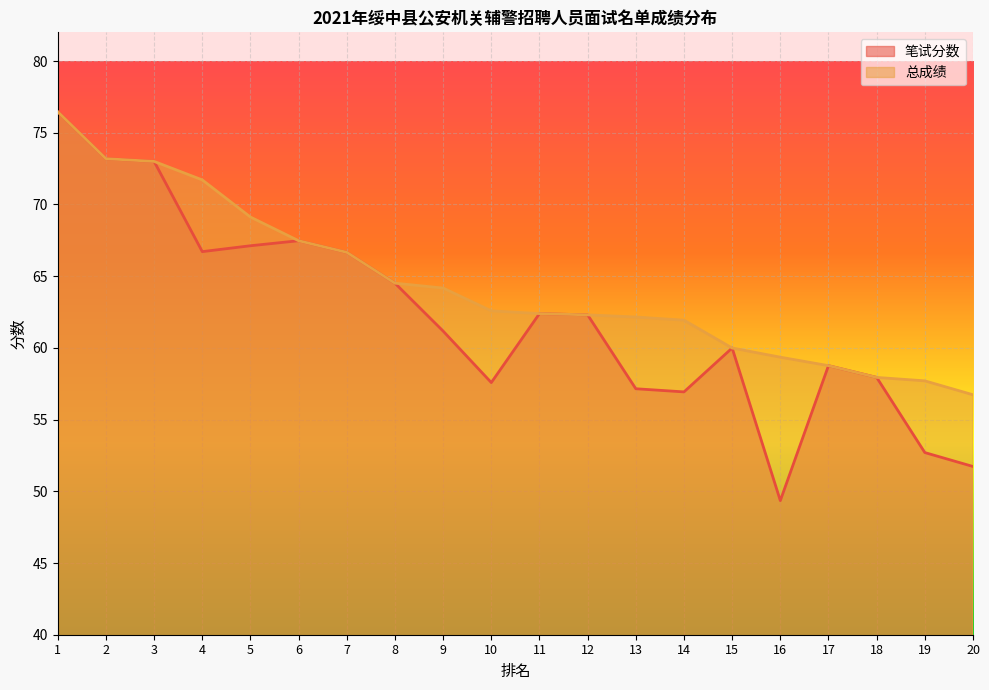

What is the sum of the 笔试分数 values at 10 and 11?

120.0